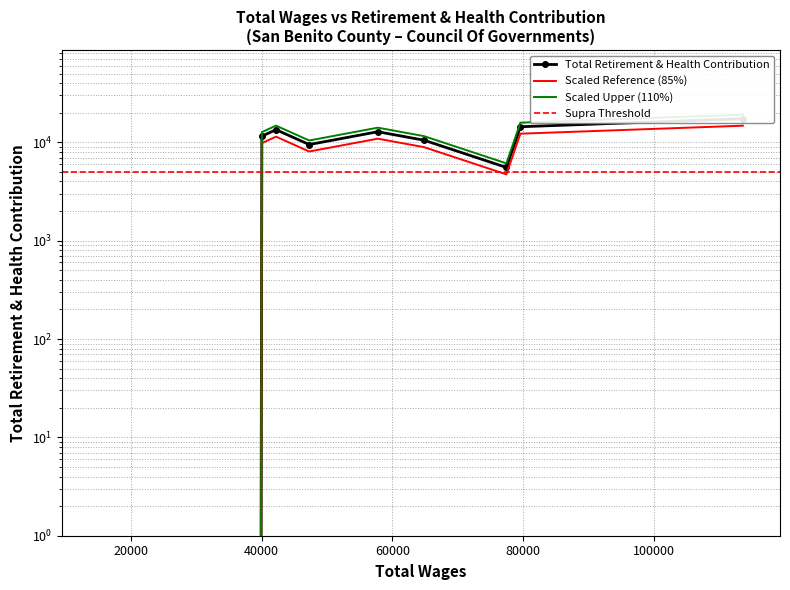

Reading right to left, list all the values displayed in this chart.

Student Intern=0	Secretary I=11540	Transportation Planner I=13437	Heavy Equipment Mechanic I=9489	Transportation Planner II=12812	Admin Services Specialist=10510	Supervising Mechanic=5555	Transportation Planning Mngr=14398	Council Of Governments Direct.=17362